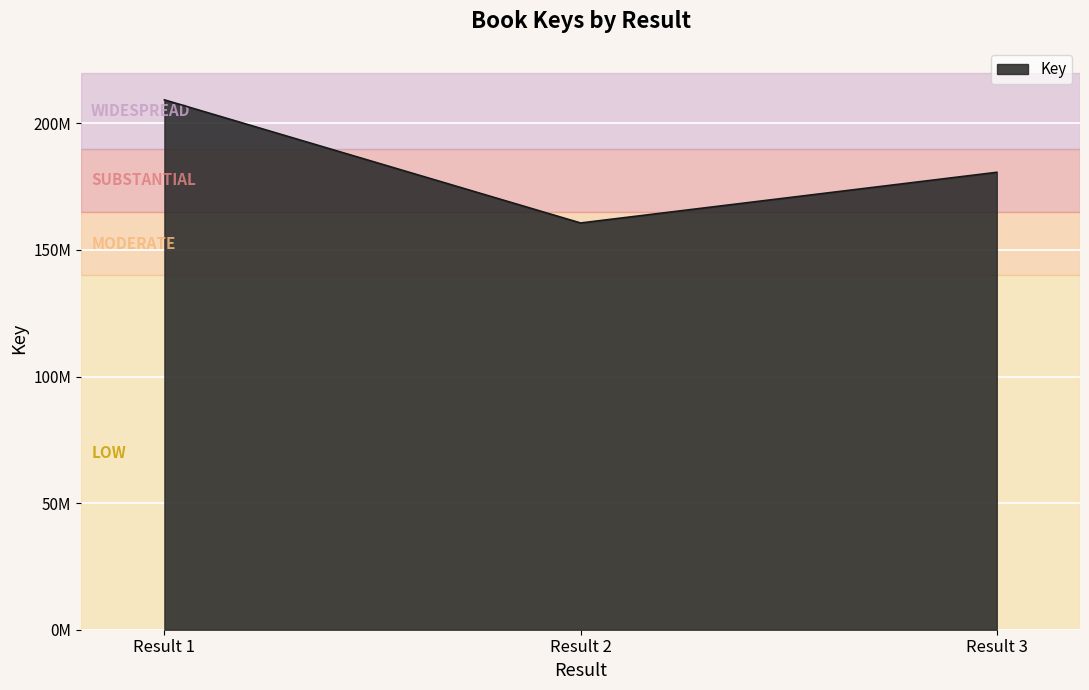

Does the chart display data point markers on the line(s)?

No